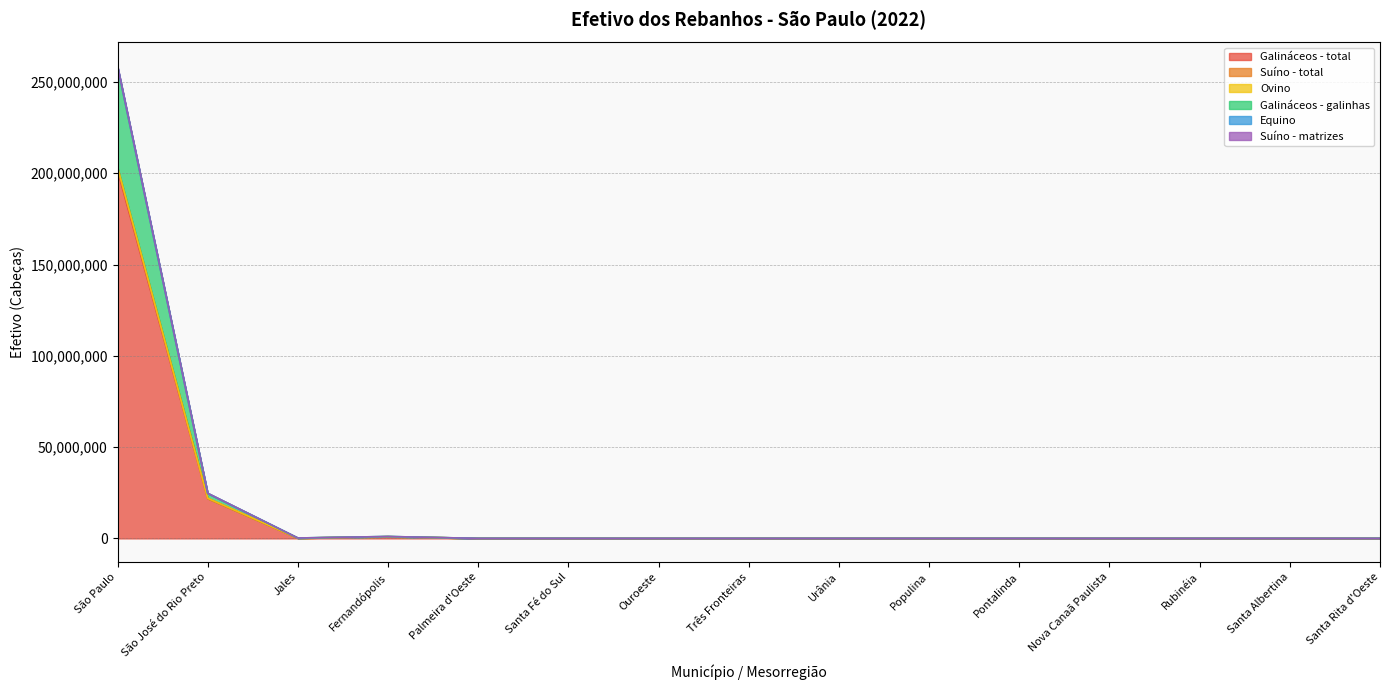

Read the Equino value at Santa Albertina.

8062